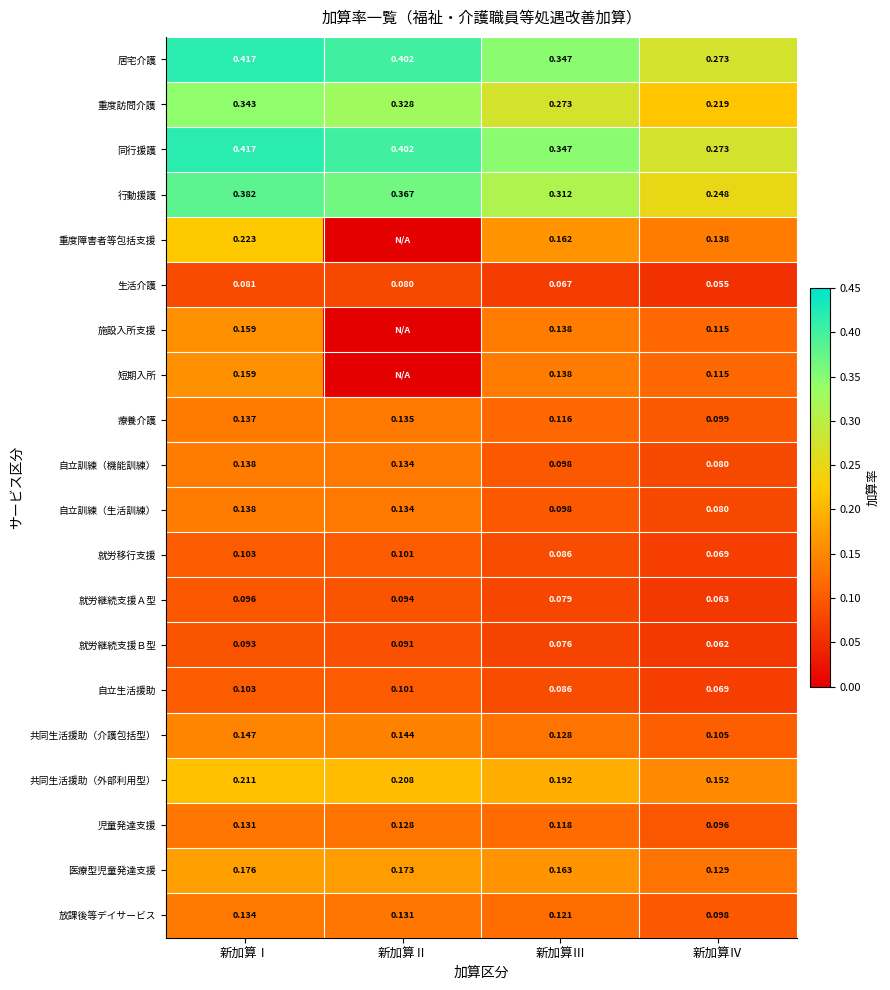

Which label corresponds to the largest value in the chart?

新加算Ⅰ